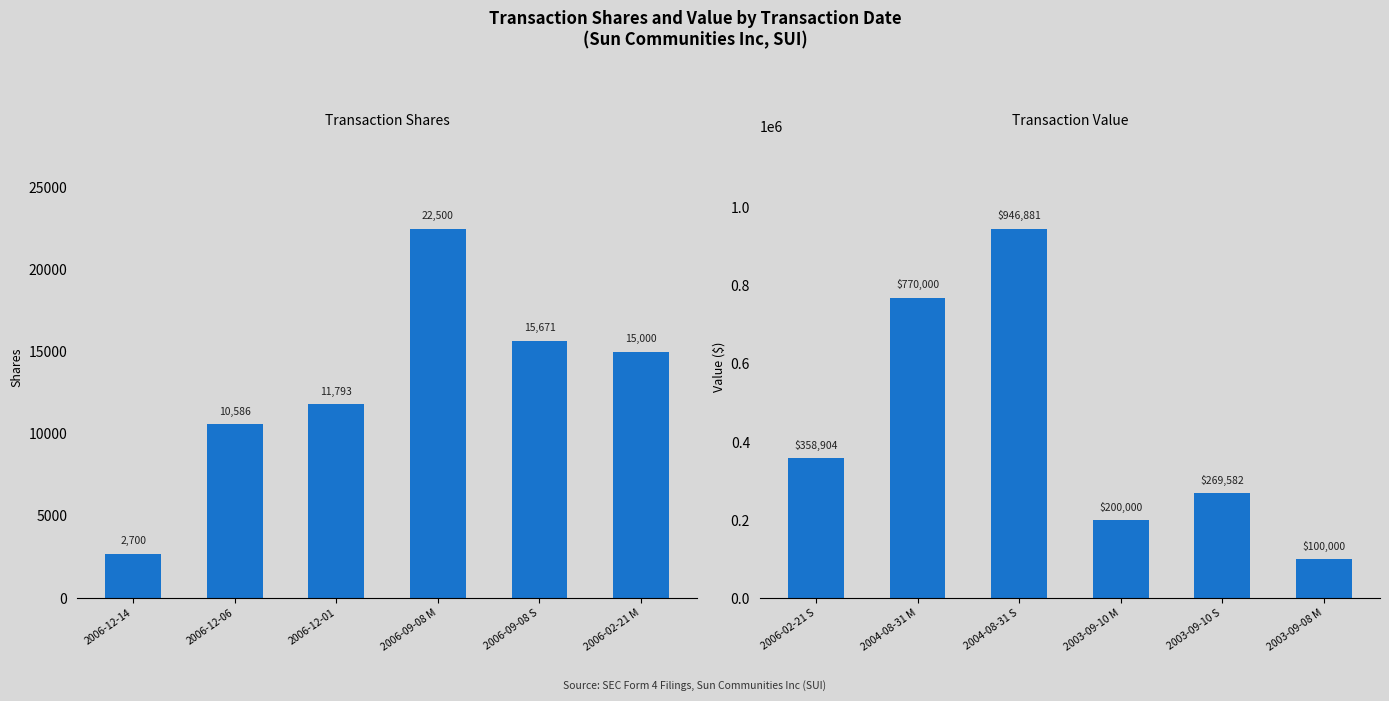

True or false: transactionShares has a value of 10586 at 2006-12-06.

True